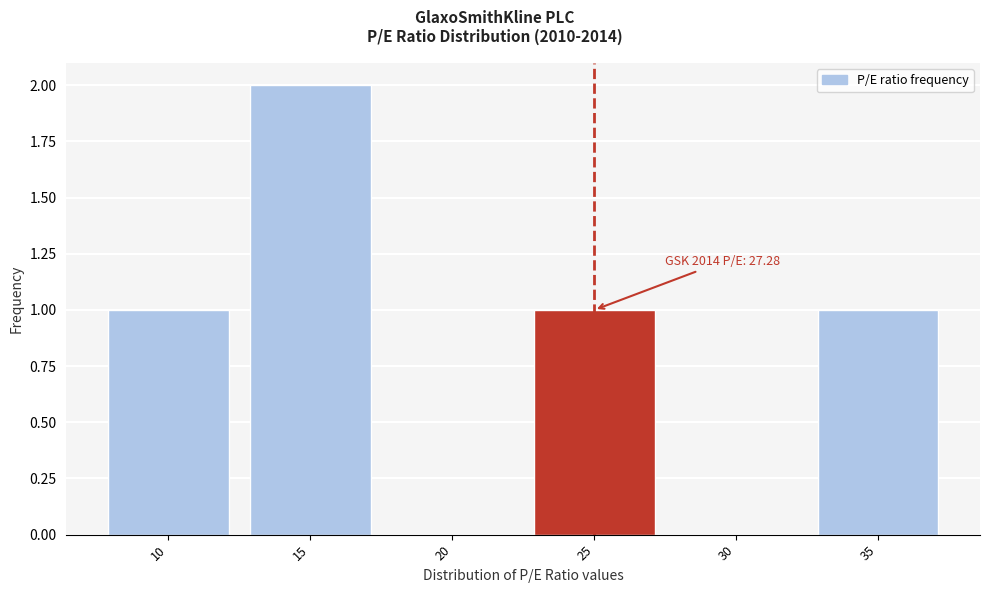

Reading right to left, what are all the values shown in this chart?

35=1	30=0	25=1	20=0	15=2	10=1